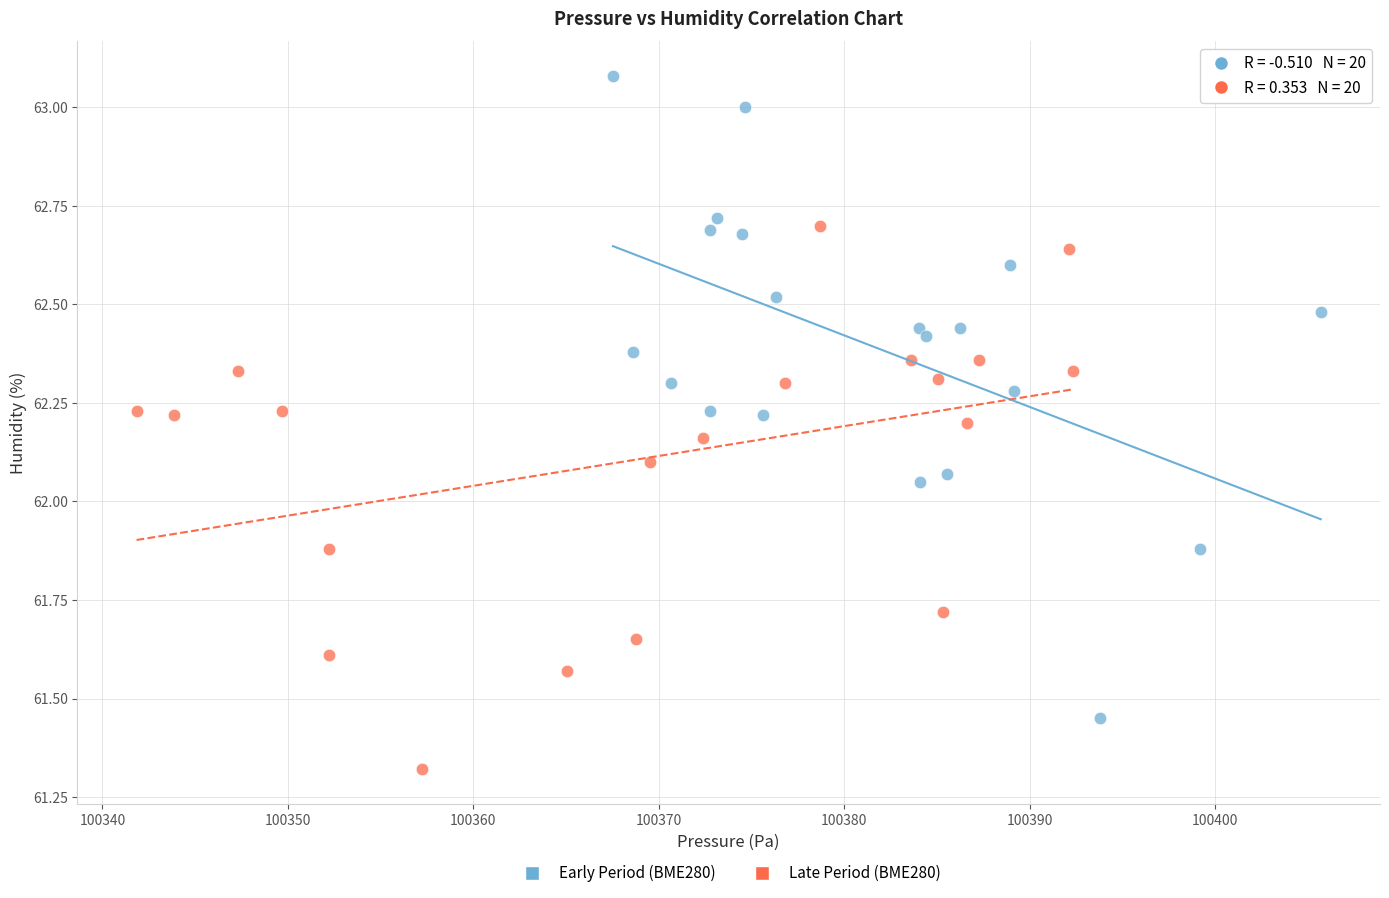

Which series contains the highest Y value?

Early Period (BME280)